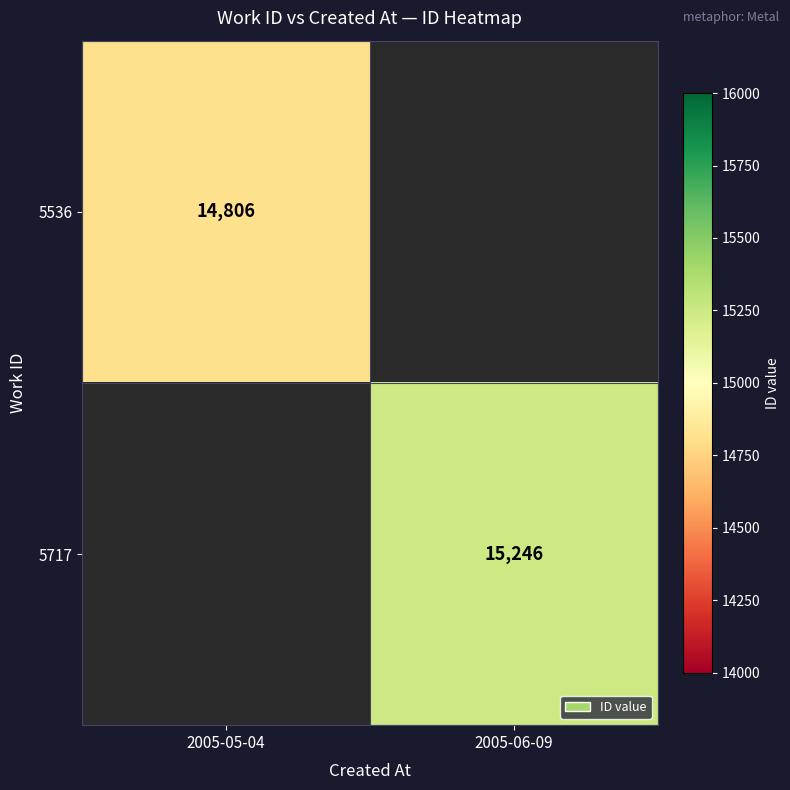

True or false: 5717 has a value of 23345 at 2005-06-09.

False